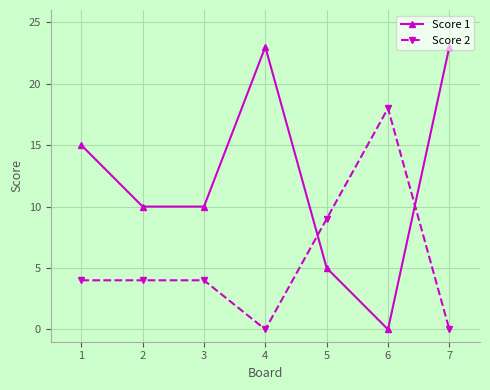

At which label does Score 2 reach its peak?

6